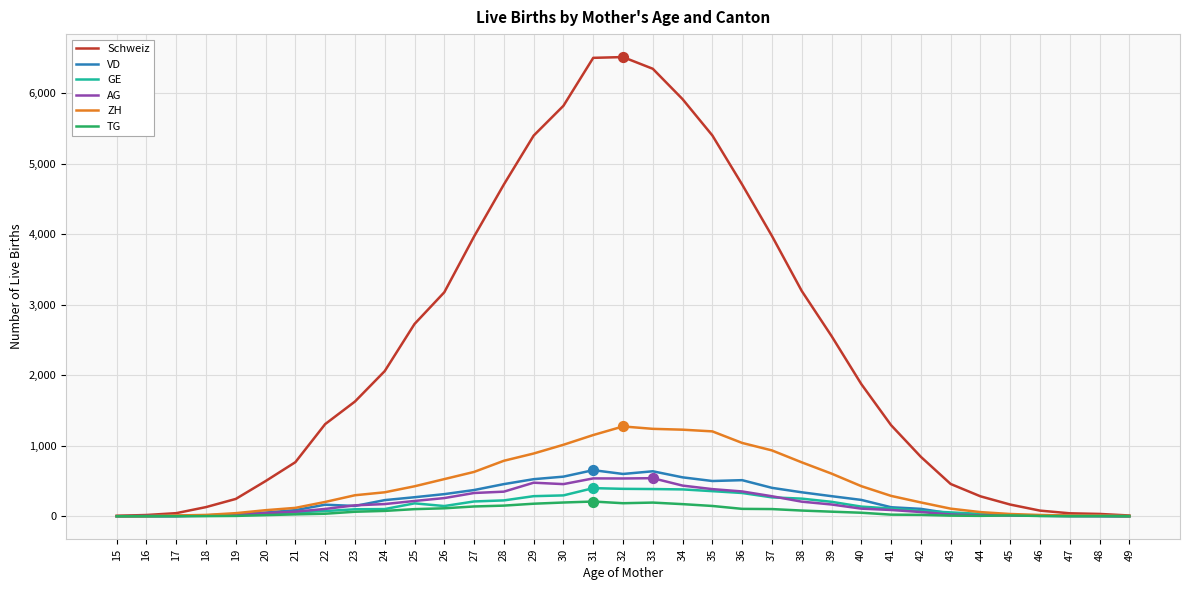

At how many categories does at least one series exceed 917?

20